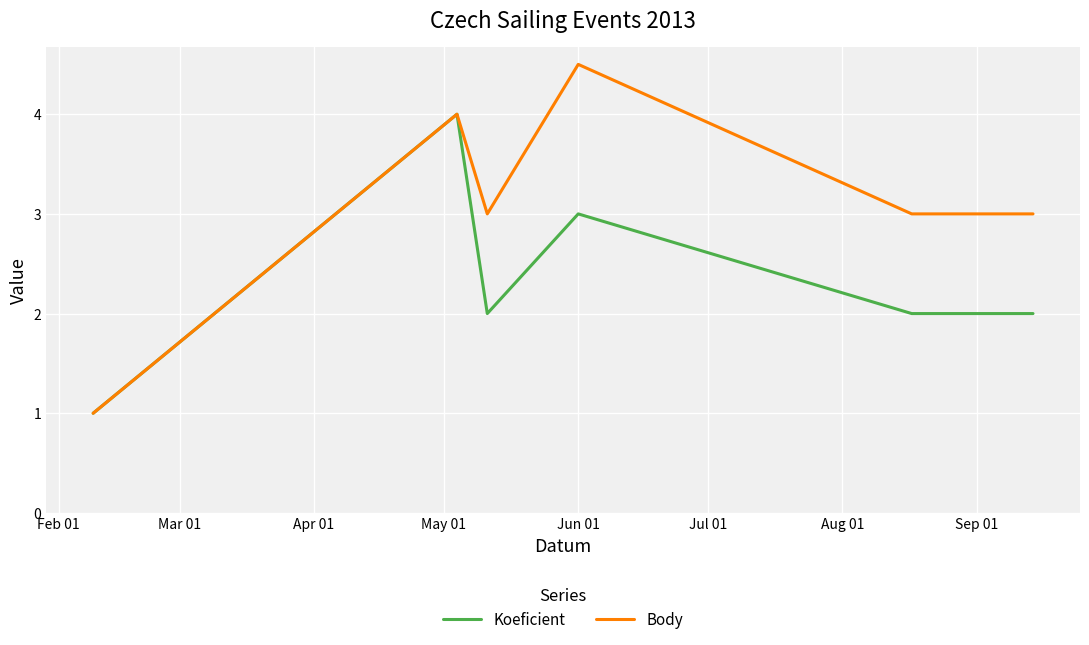

Rank the series by their average value, from highest to lowest.

Body, Koeficient